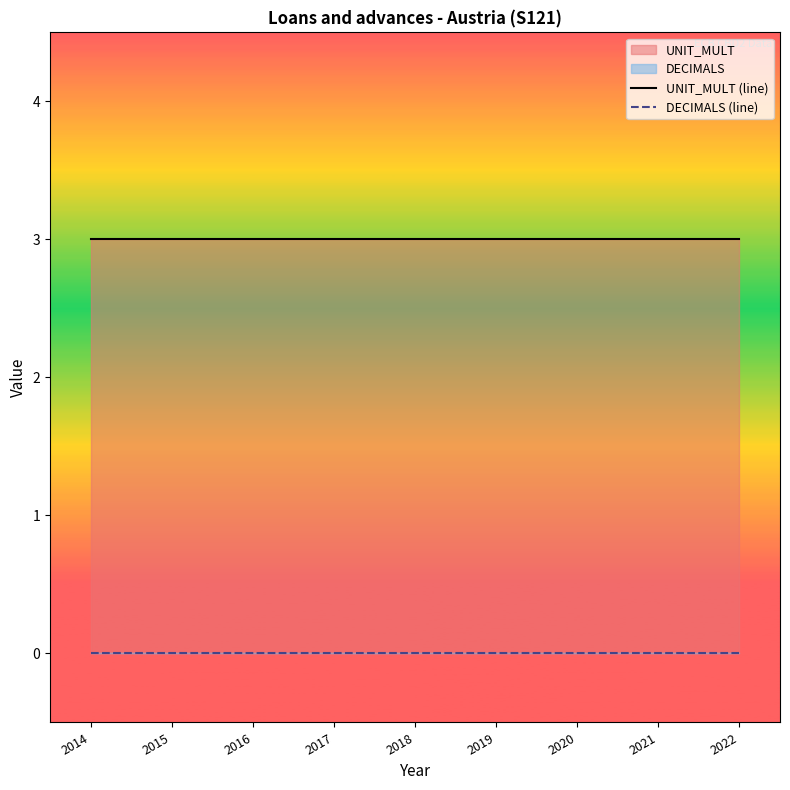

At which label does UNIT_MULT (line) reach its minimum?

2014